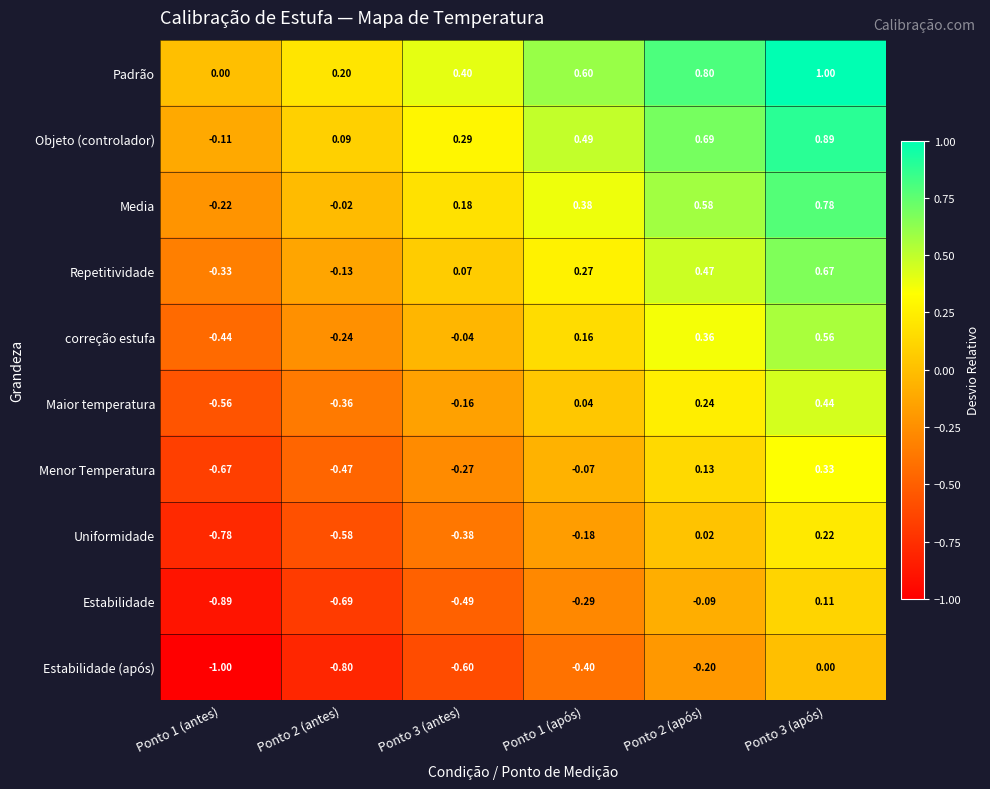

Count the number of categories in the chart.

6